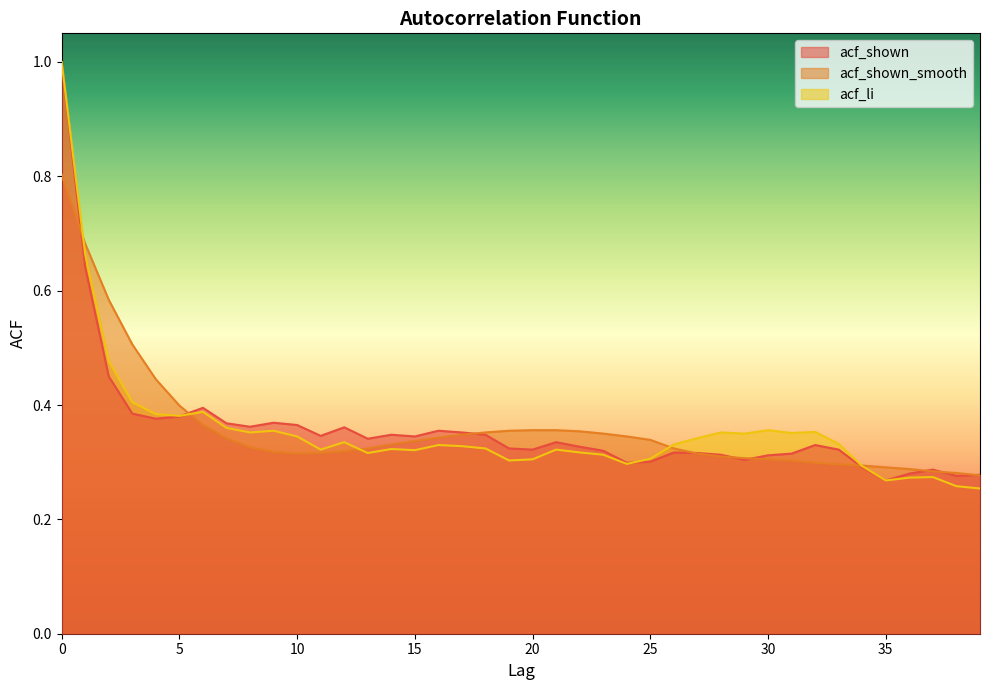

The value of acf_li at 9 is 0.4. True or false?

True